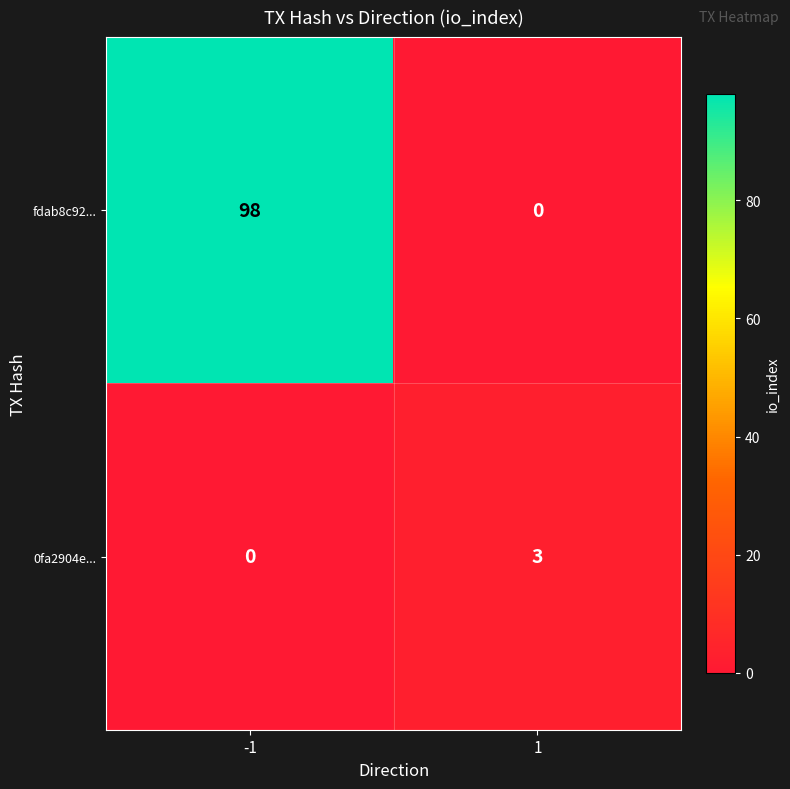

Which series has the largest range (max minus min)?

fdab8c92...